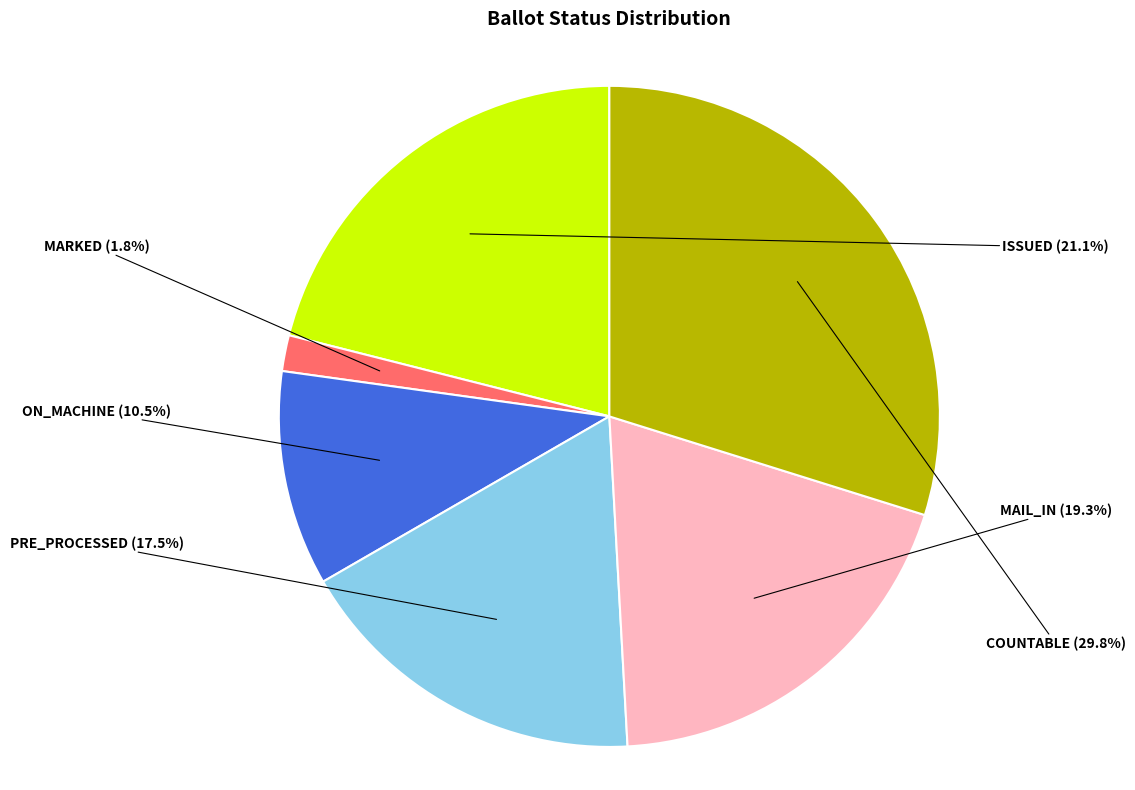

How many slices are in this pie chart?

6